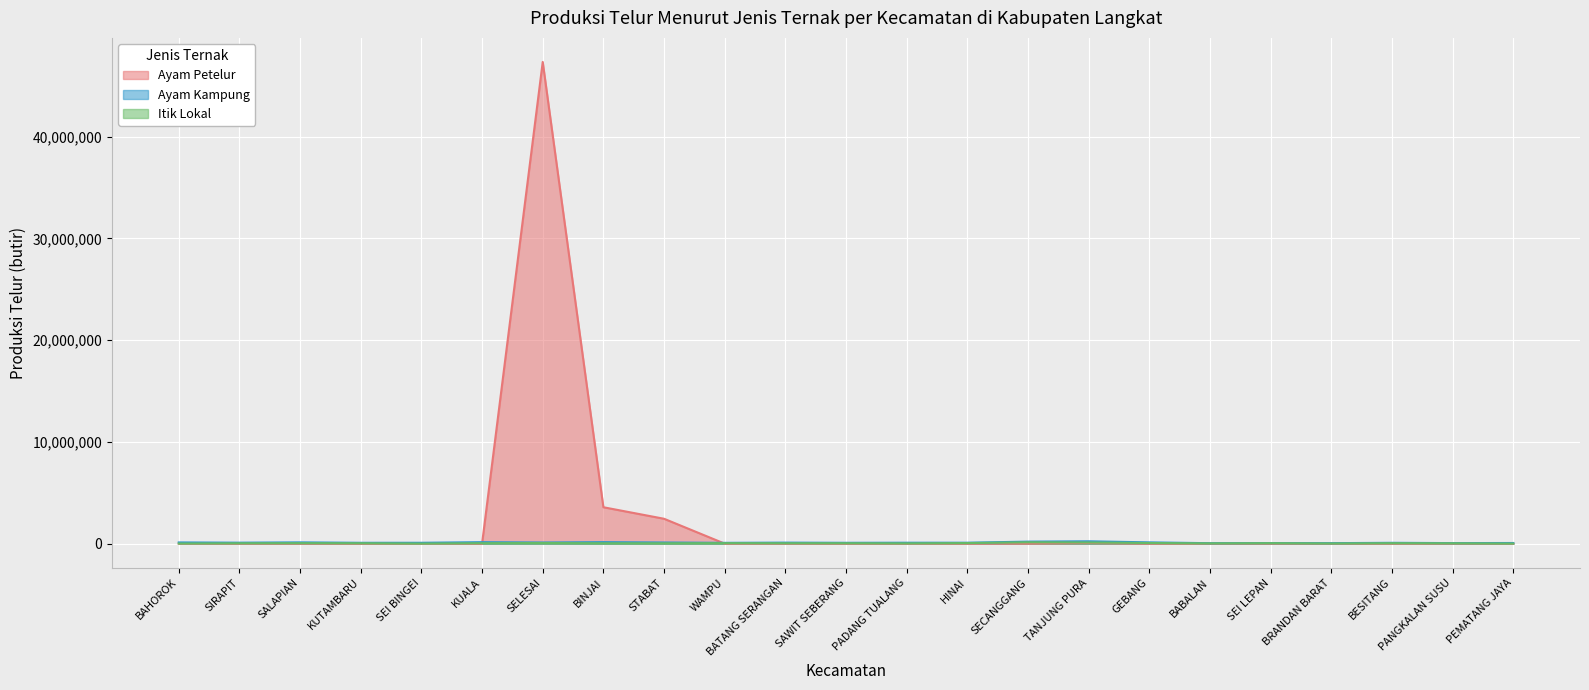

Does the chart display data point markers on the line(s)?

No